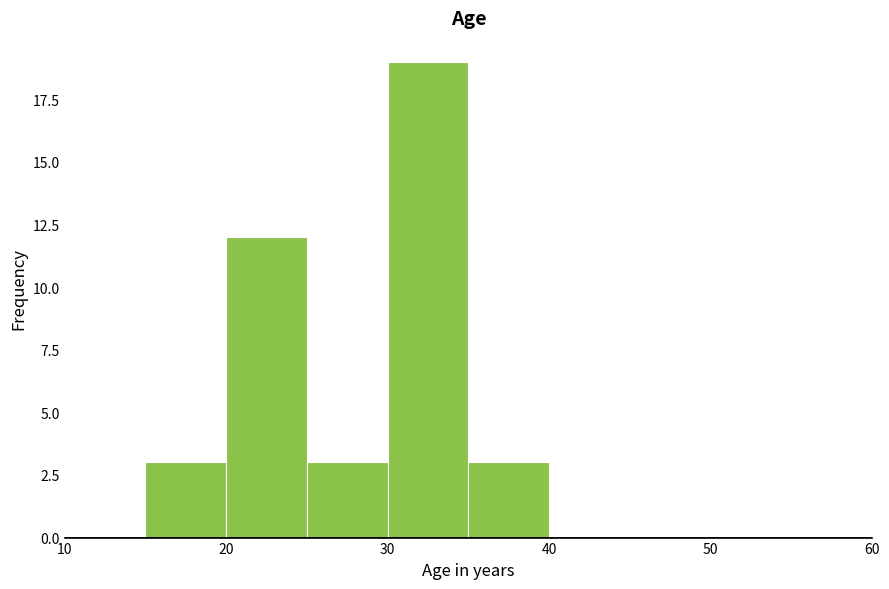

Reading left to right, transcribe this chart: for each bar, give the range it covers on the x-axis and its height. The values are not printed on the chart, so give them approximately, as read against the axis.

15 to 20: 3
20 to 25: 12
25 to 30: 3
30 to 35: 19
35 to 40: 3
40 to 45: 0
45 to 50: 0
50 to 55: 0
55 to 60: 0